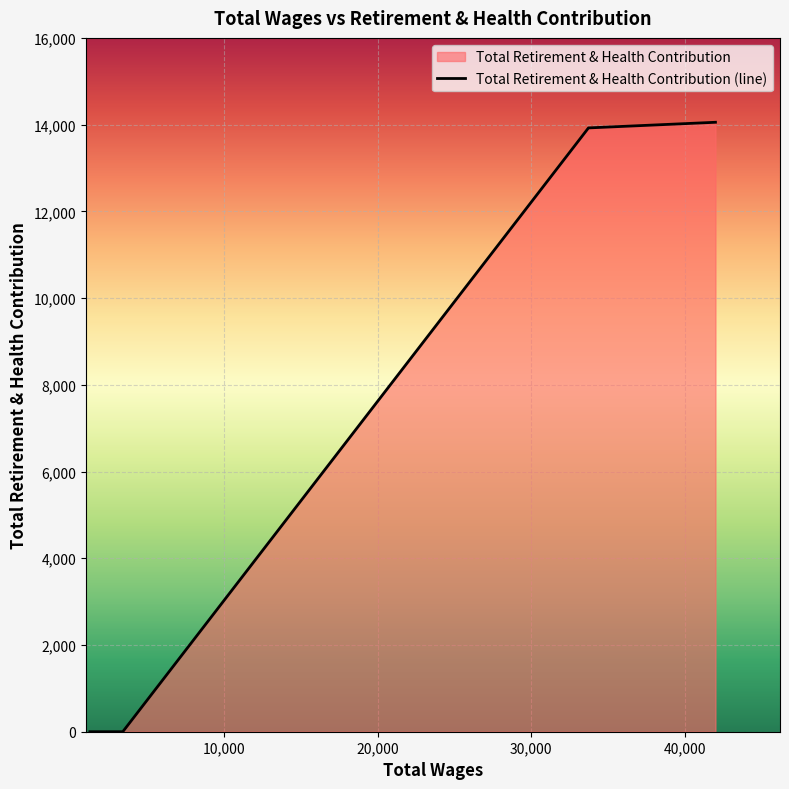

What is the difference between the second highest and second lowest values?

13924